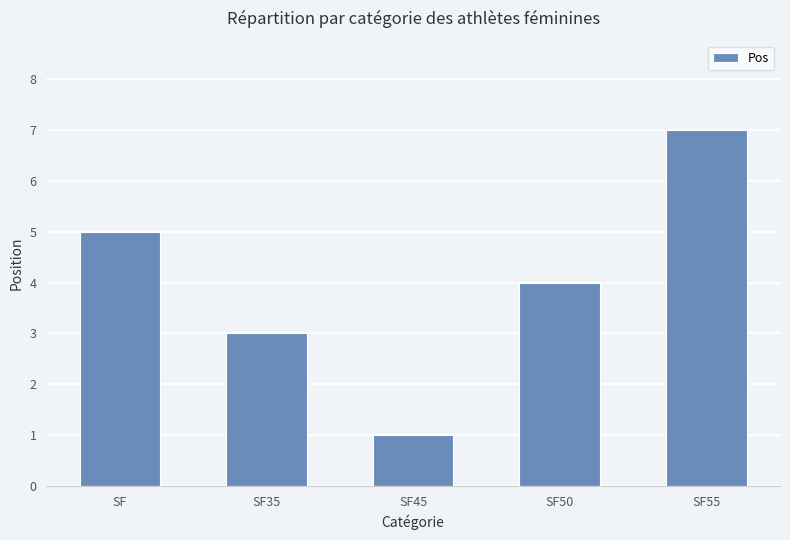

What is the ratio of the value at SF50 to the value at SF45?

4.0